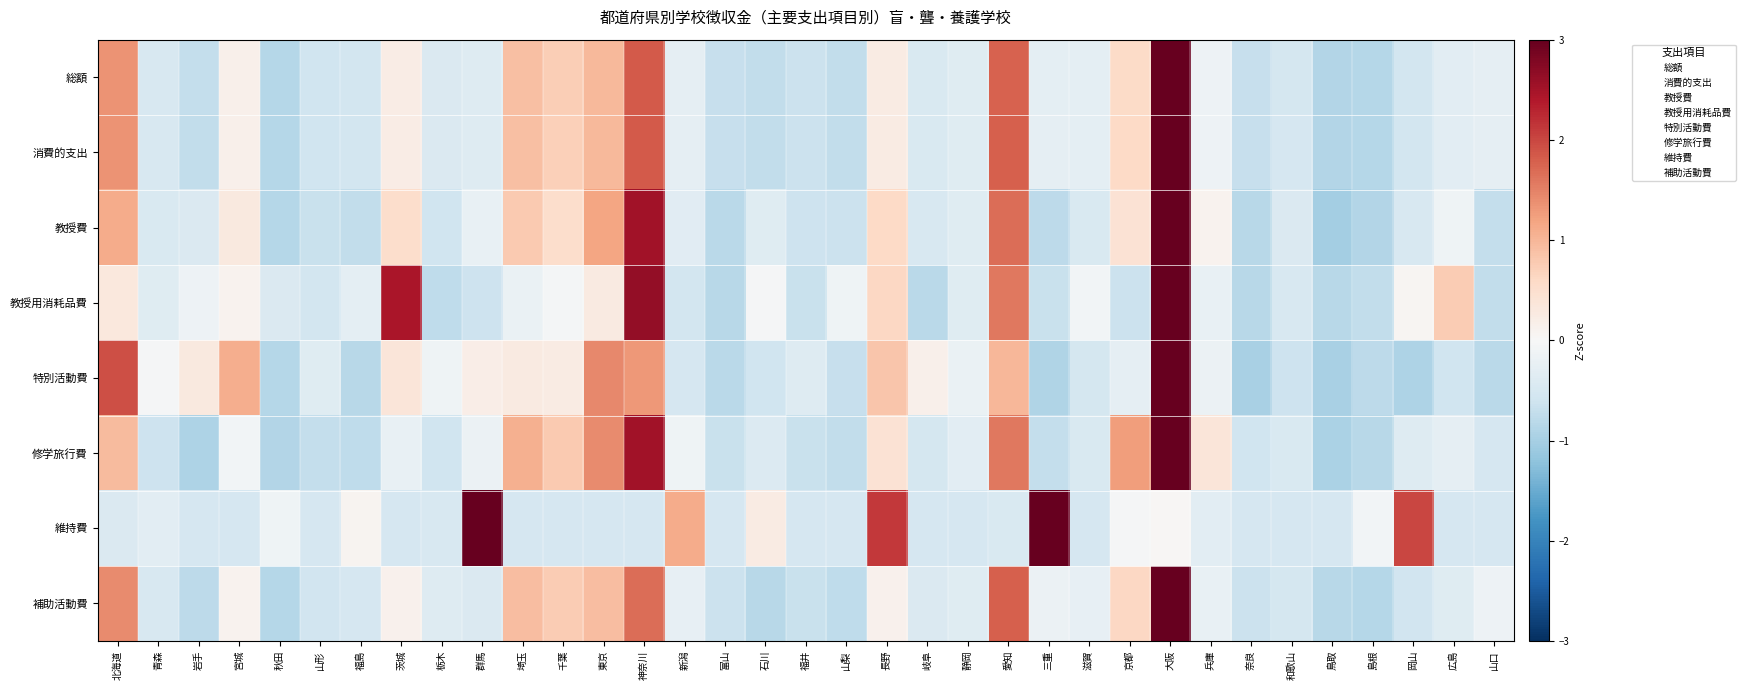

How many data points does each series have?

35